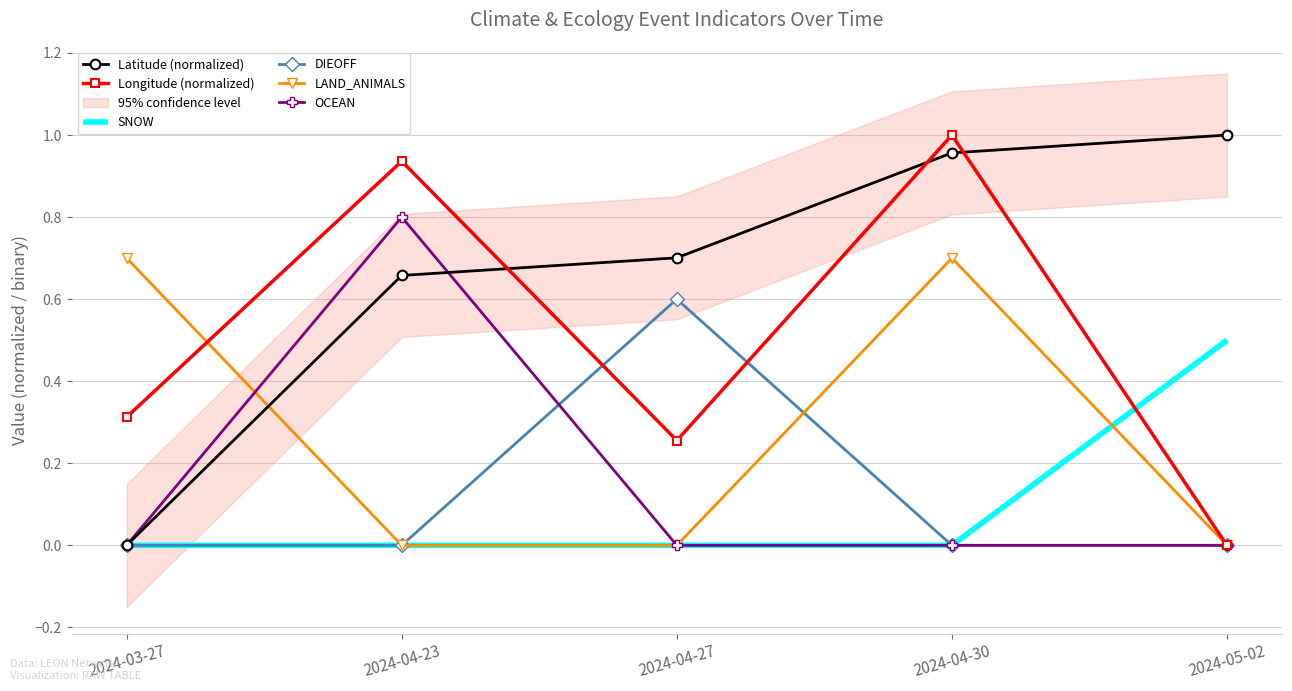

What is the label of the 5th point from the right?

2024-03-27